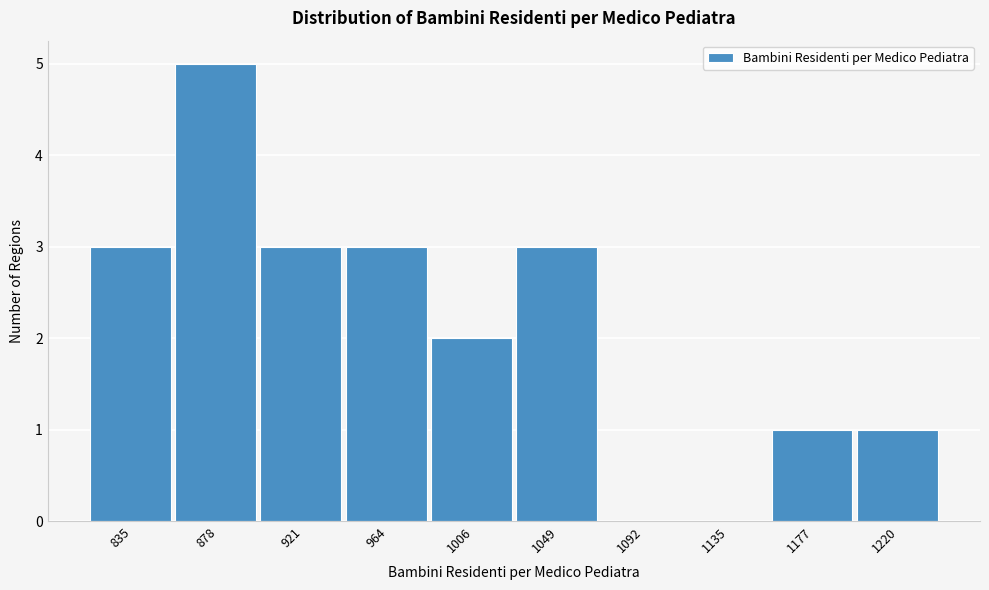

Reading left to right, extract all data points from this chart.

835=3	878=5	921=3	964=3	1006=2	1049=3	1092=0	1135=0	1177=1	1220=1